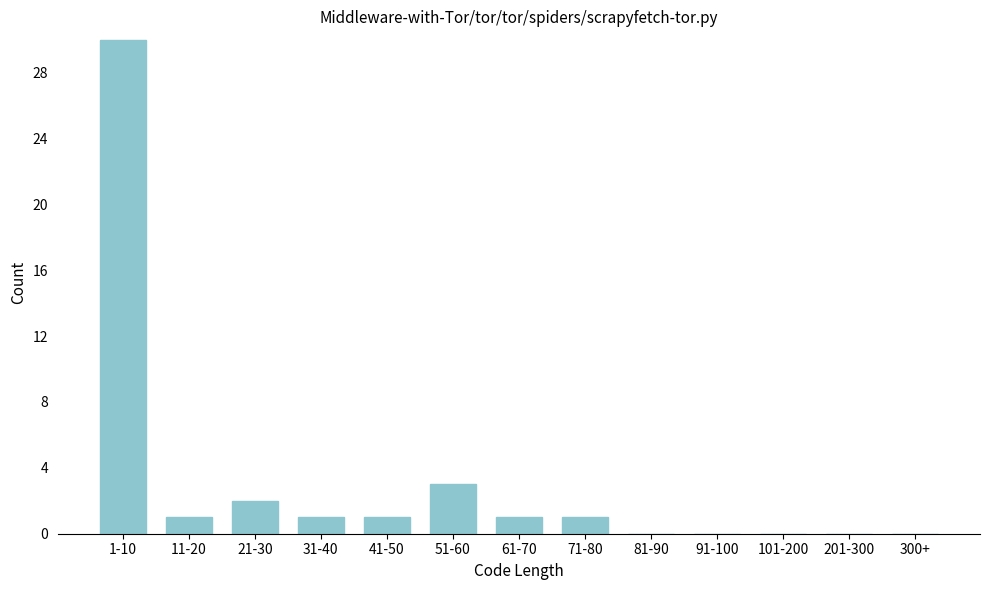

Reading left to right, list all the values displayed in this chart.

1-10=30	11-20=1	21-30=2	31-40=1	41-50=1	51-60=3	61-70=1	71-80=1	81-90=0	91-100=0	101-200=0	201-300=0	300+=0